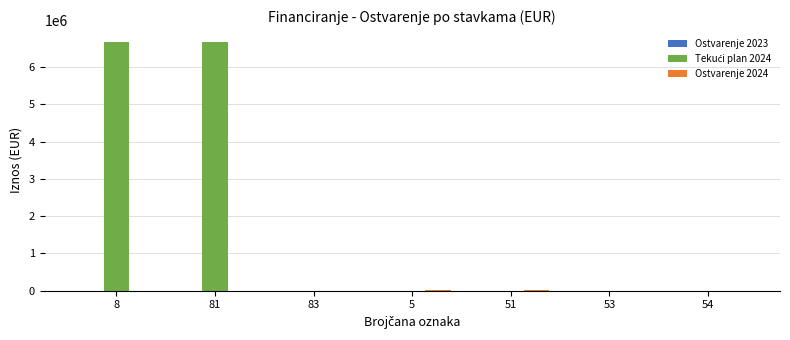

How many groups of bars are there?

7